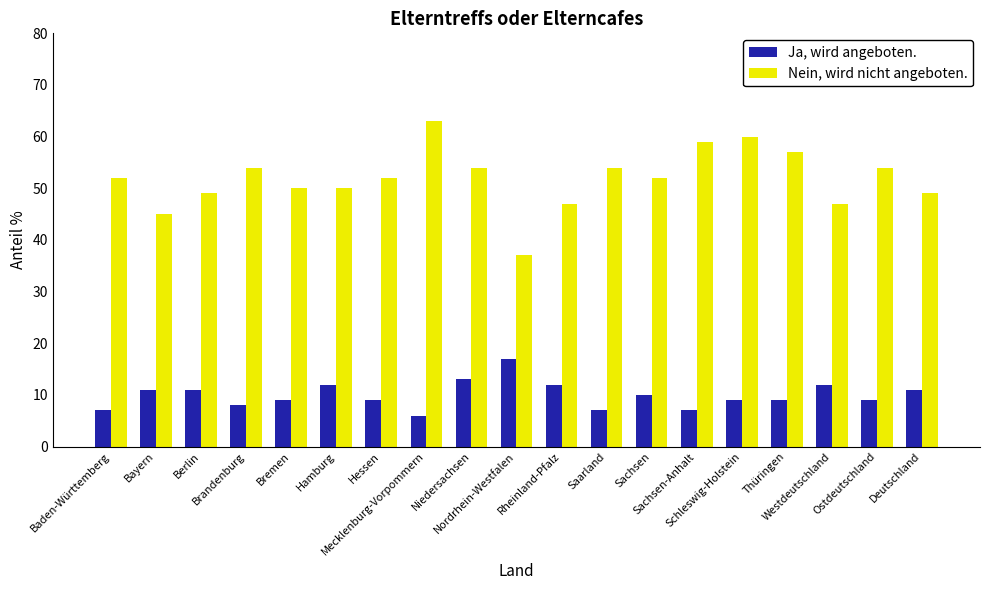

What is the difference between the Ja, wird angeboten. values at Berlin and Sachsen?

1